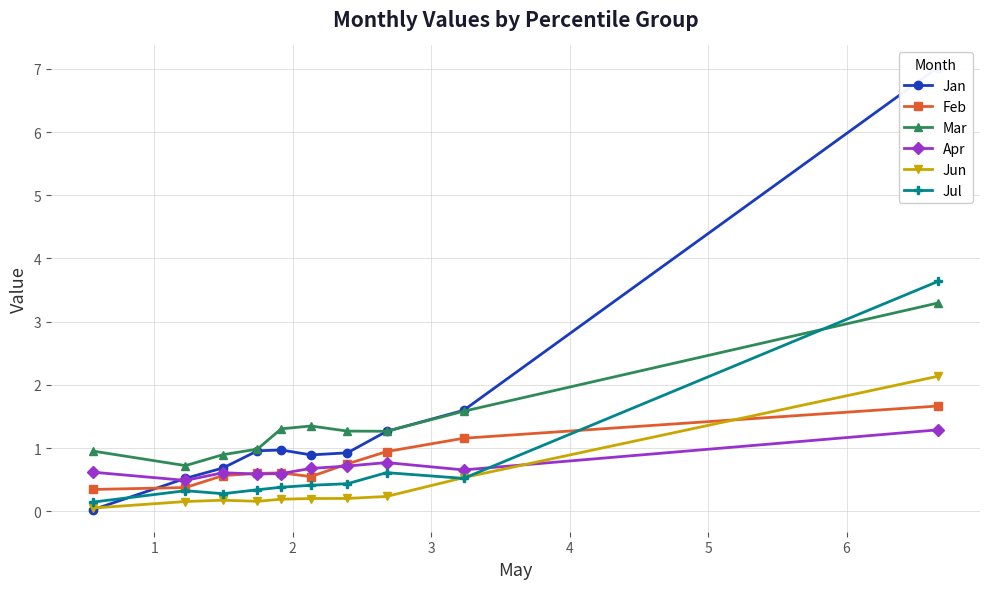

What is the minimum value for Feb?

0.3